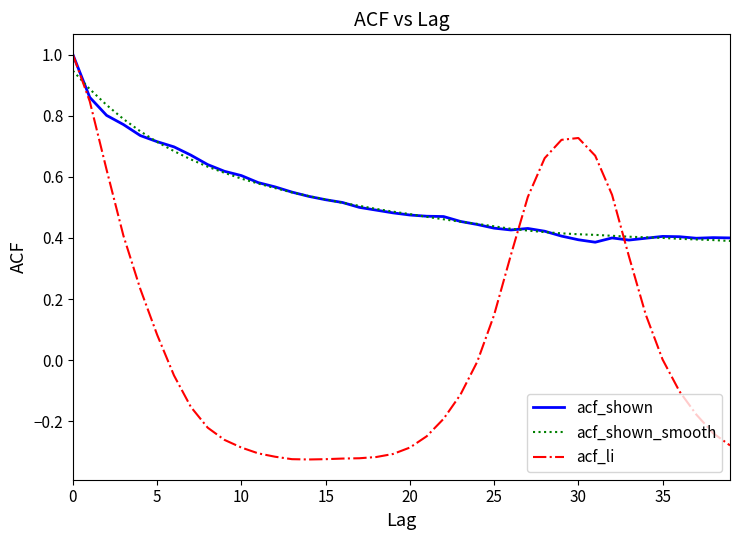

At how many categories does at least one series exceed 0?

40